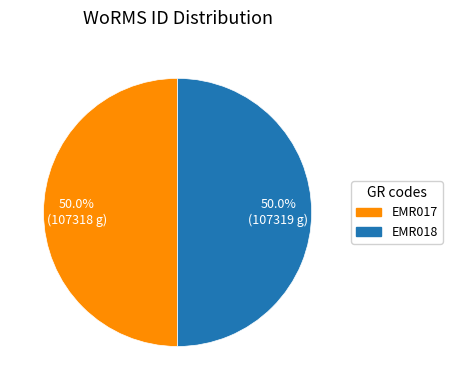

What is the total percentage of EMR017 and EMR018?

100.0%